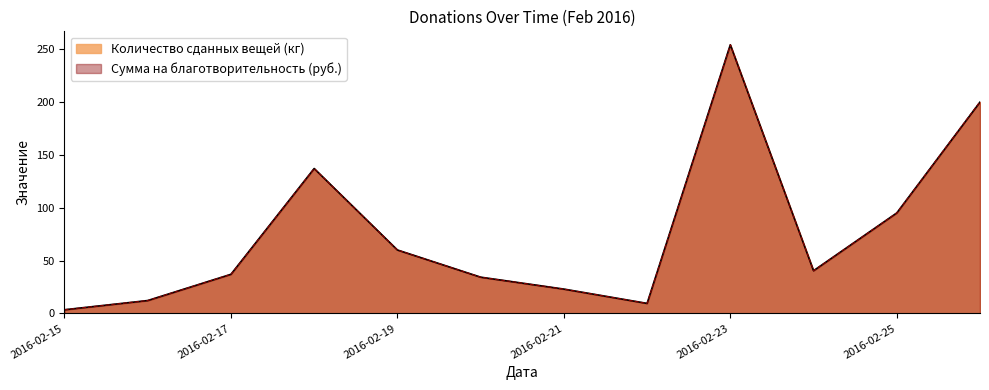

At 2016-02-19, list the series in order from largest to smallest.

Количество сданных вещей (кг), Сумма на благотворительность (руб.)